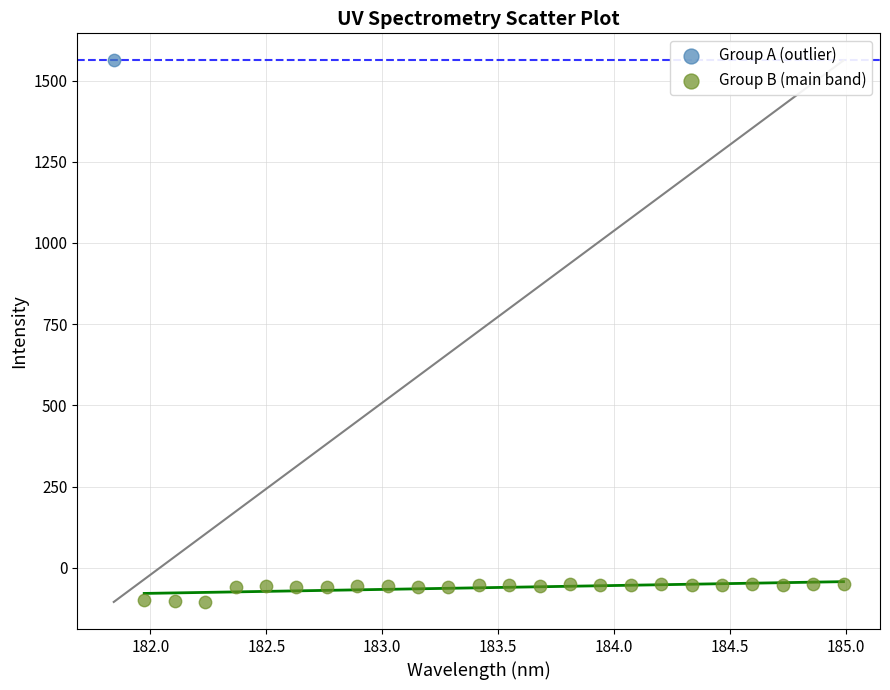

What are all the series names shown in the legend?

Group A (outlier), Group B (main band)